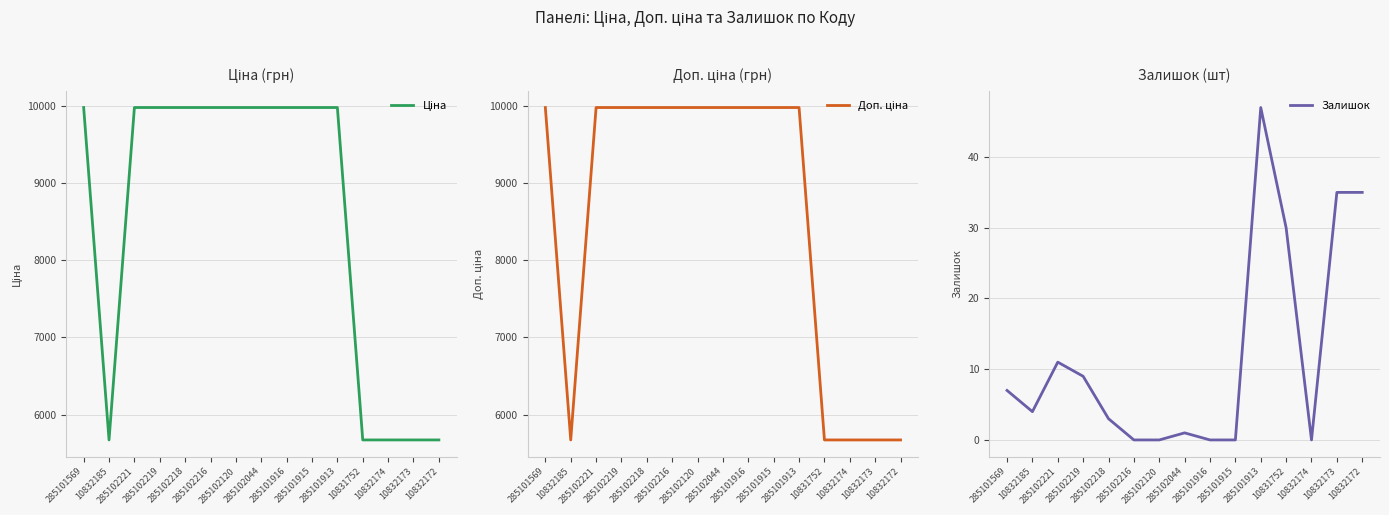

Reading left to right, list all the values displayed in this chart.

Ціна: 285101569=9975.0	10832185=5673.8	285102221=9975.0	285102219=9975.0	285102218=9975.0	285102216=9975.0	285102120=9975.0	285102044=9975.0	285101916=9975.0	285101915=9975.0	285101913=9975.0	10831752=5673.8	10832174=5673.8	10832173=5673.8	10832172=5673.8
Доп. ціна: 285101569=9975.0	10832185=5673.8	285102221=9975.0	285102219=9975.0	285102218=9975.0	285102216=9975.0	285102120=9975.0	285102044=9975.0	285101916=9975.0	285101915=9975.0	285101913=9975.0	10831752=5673.8	10832174=5673.8	10832173=5673.8	10832172=5673.8
Залишок: 285101569=7.0	10832185=4.0	285102221=11.0	285102219=9.0	285102218=3.0	285102216=0.0	285102120=0.0	285102044=1.0	285101916=0.0	285101915=0.0	285101913=47.0	10831752=30.0	10832174=0.0	10832173=35.0	10832172=35.0